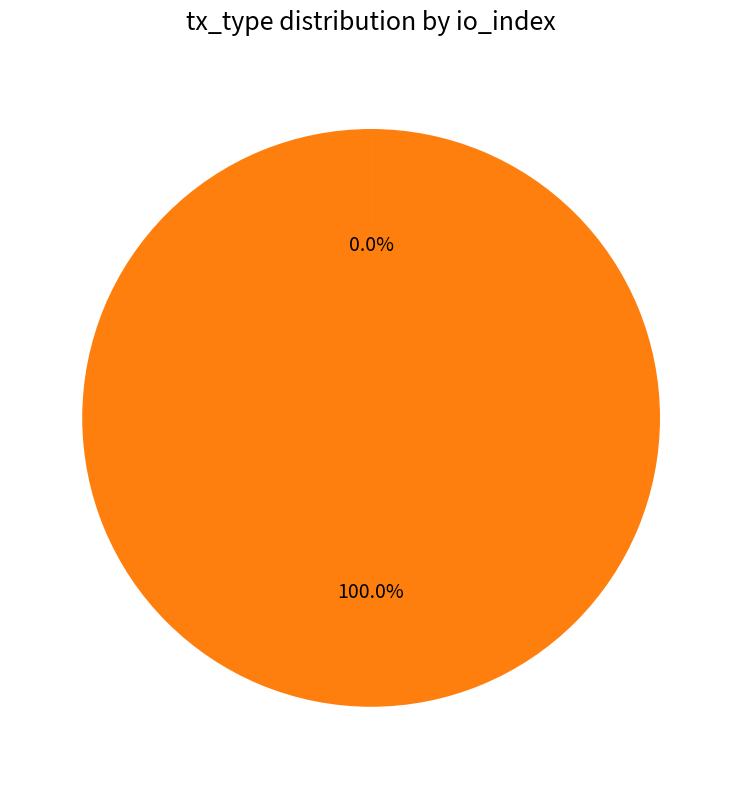

Count the number of slices in the pie.

2